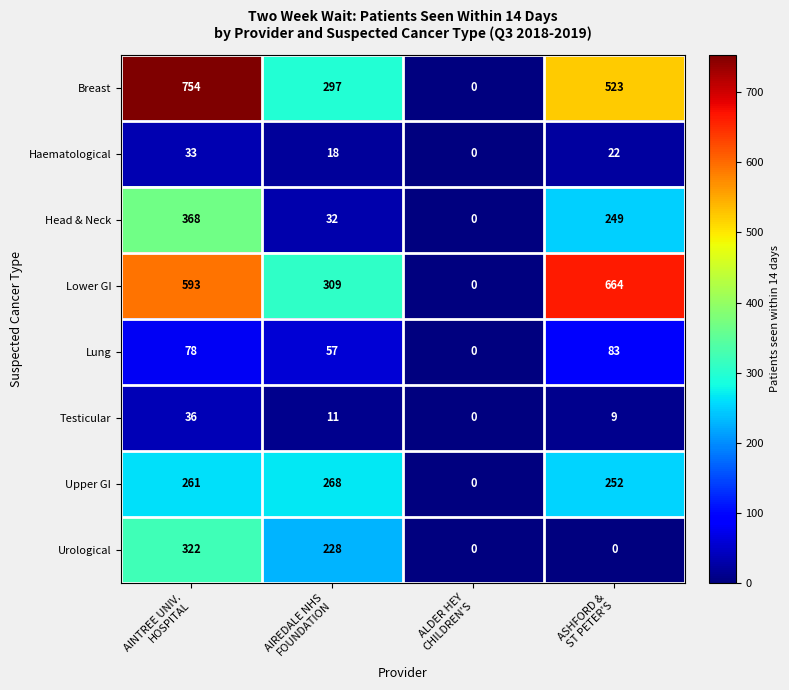

Count the Lower GI values in the range 309 to 664.

3